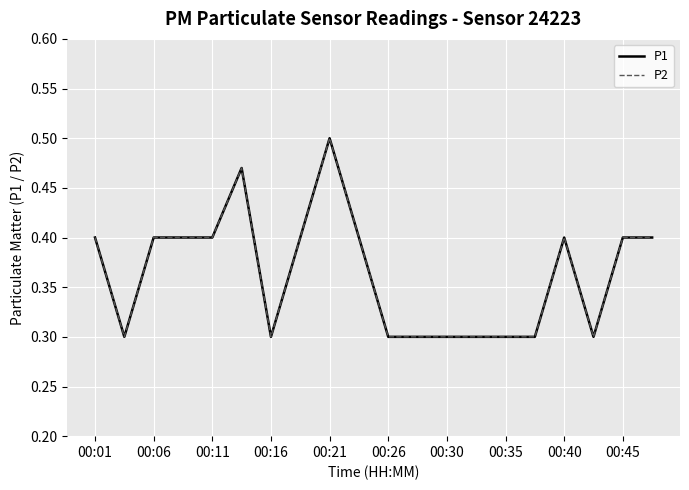

Is this an area chart (filled region under the line)?

No